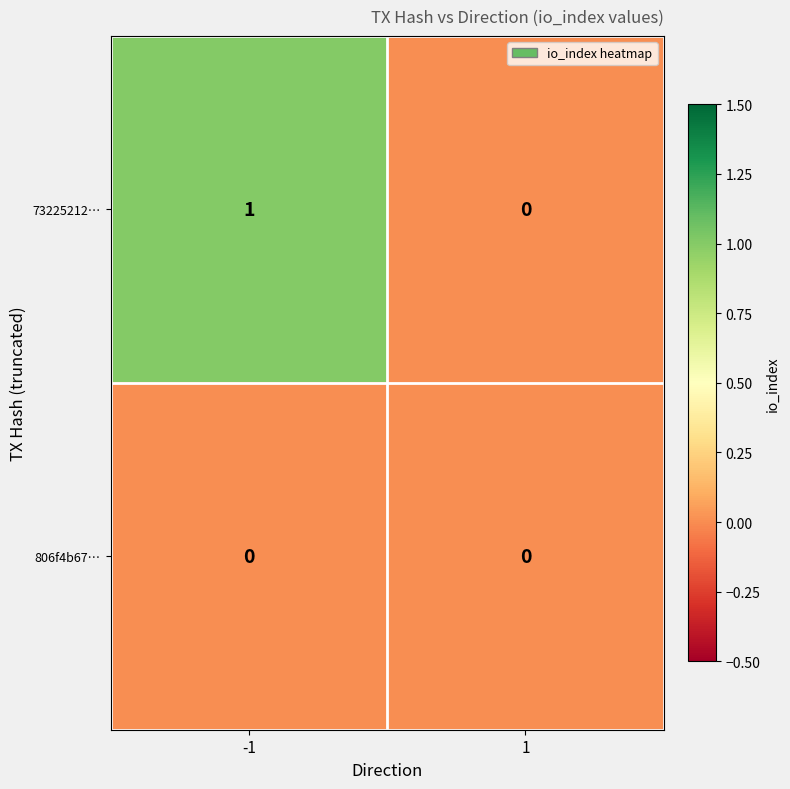

Which series has the largest total across all categories?

73225212…